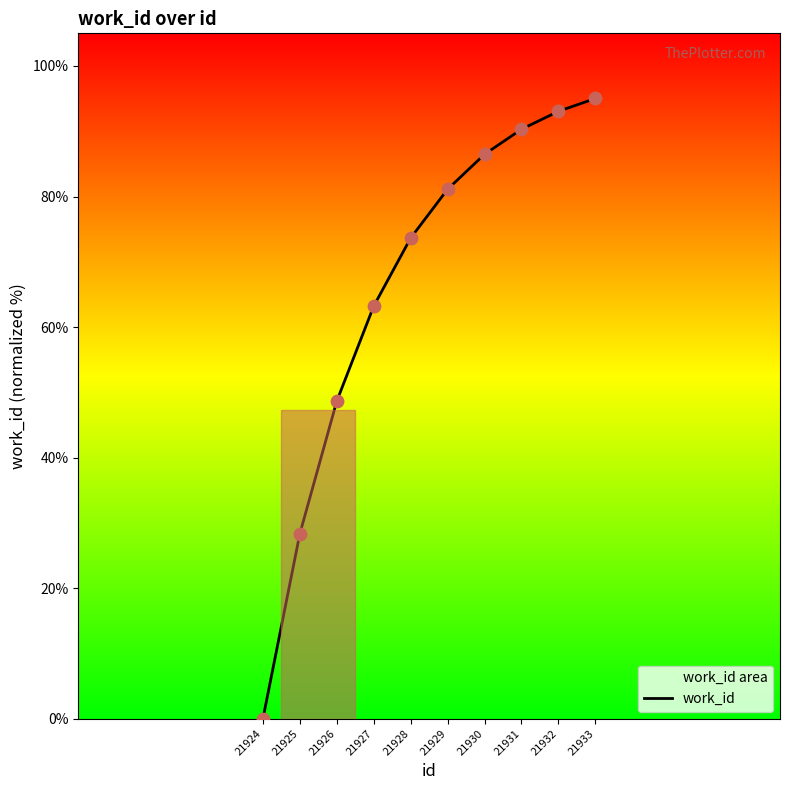

What is the change in value from 21924 to 21932?

+93.1